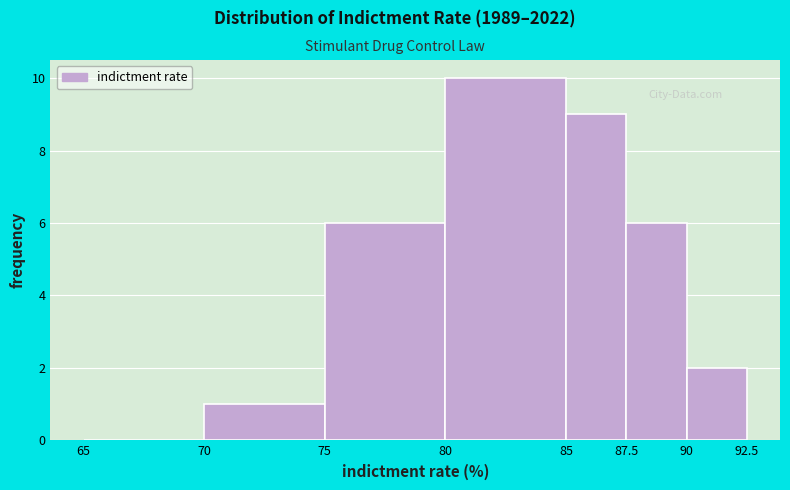

Reading left to right, list every bar in this chart as the range it spans on the x-axis followed by its height. The values are not printed on the chart, so give them approximately, as read against the axis.

65 to 70: 0
70 to 75: 1
75 to 80: 6
80 to 85: 10
85 to 87.5: 9
87.5 to 90: 6
90 to 92.5: 2